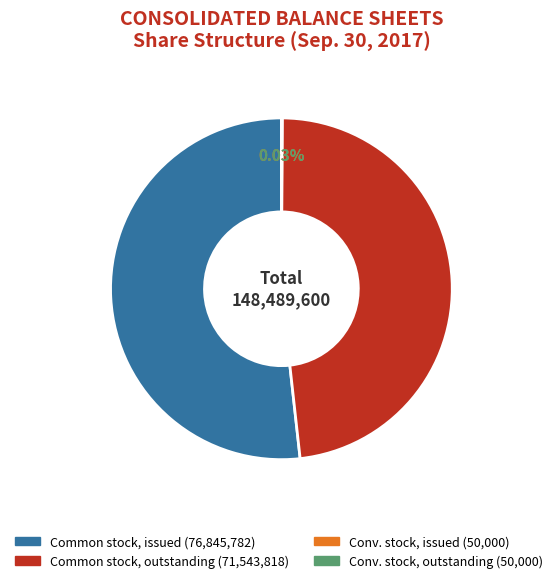

Is there any slice that represents more than half of the pie?

Yes